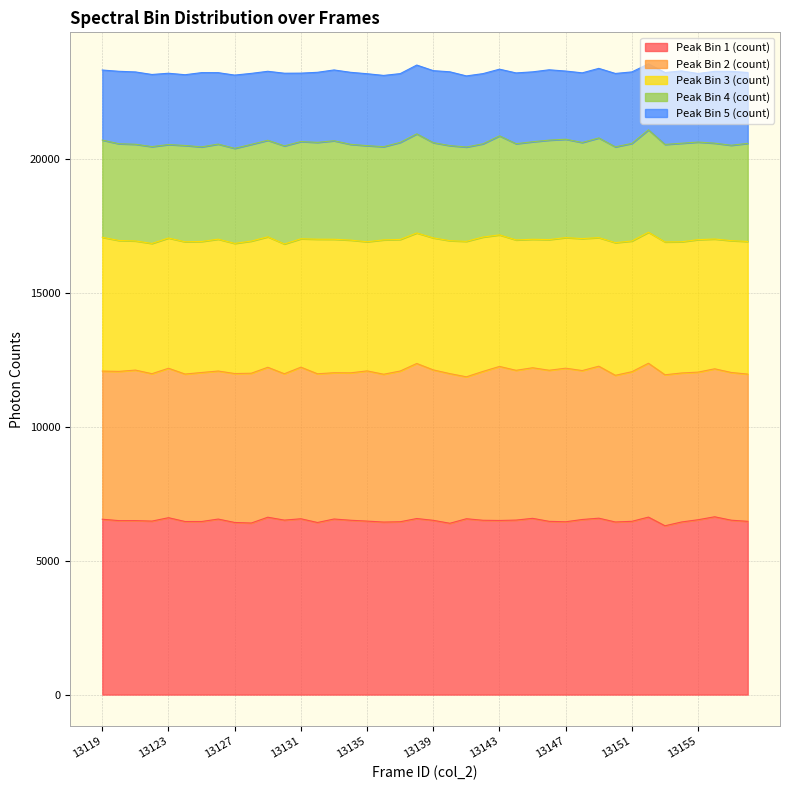

True or false: bin_peak2 and bin_peak5 cross at least once.

False